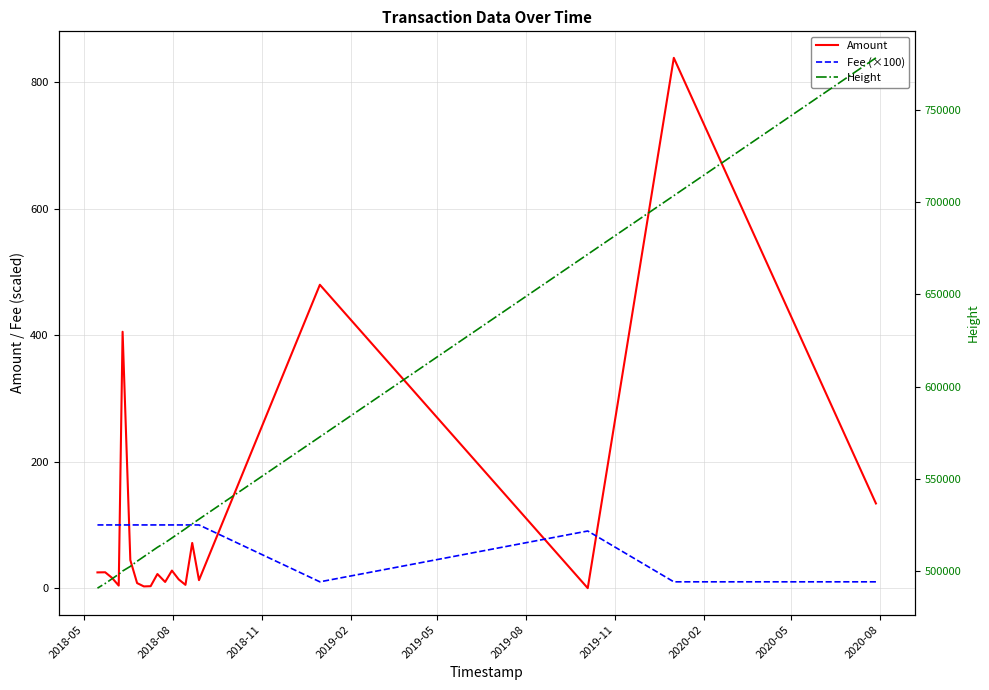

True or false: Fee (×100) and Amount intersect in this chart.

True